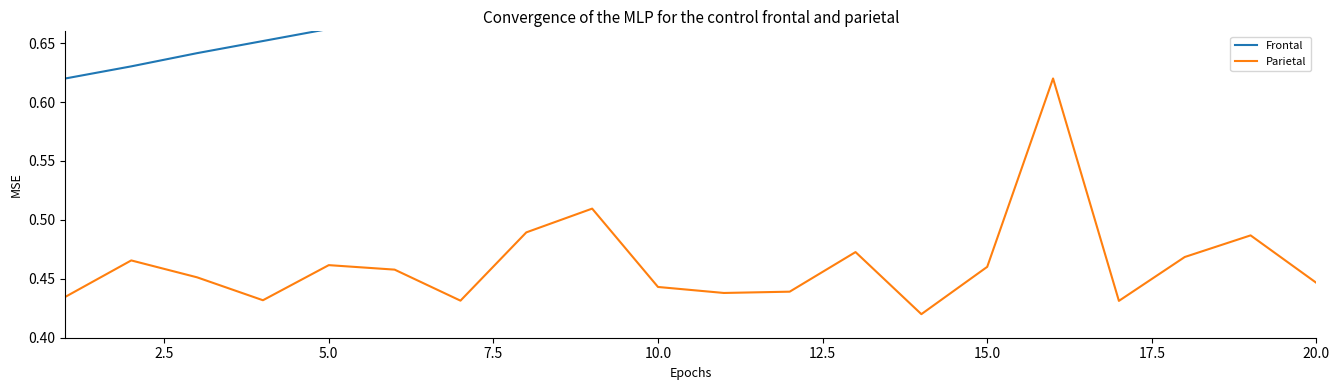

True or false: Parietal has a value of 0.7 at 20.0.

False